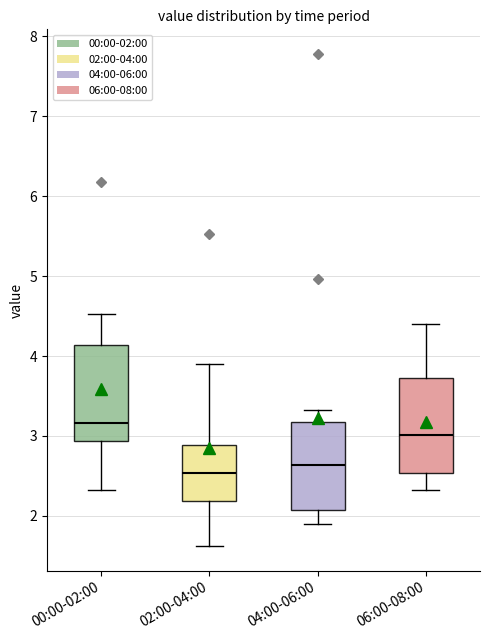

Reading left to right, transcribe this box plot: for each box, give where its median line is, the range the box spans, and where its two whiskers end, as read against the y-axis. The values are not printed on the chart, so give them approximately, as read against the axis.

00:00-02:00: median 3.2, box 2.9 to 4.1, whiskers 2.3 to 4.5
02:00-04:00: median 2.5, box 2.2 to 2.9, whiskers 1.6 to 3.9
04:00-06:00: median 2.6, box 2.1 to 3.2, whiskers 1.9 to 3.3
06:00-08:00: median 3.0, box 2.5 to 3.7, whiskers 2.3 to 4.4